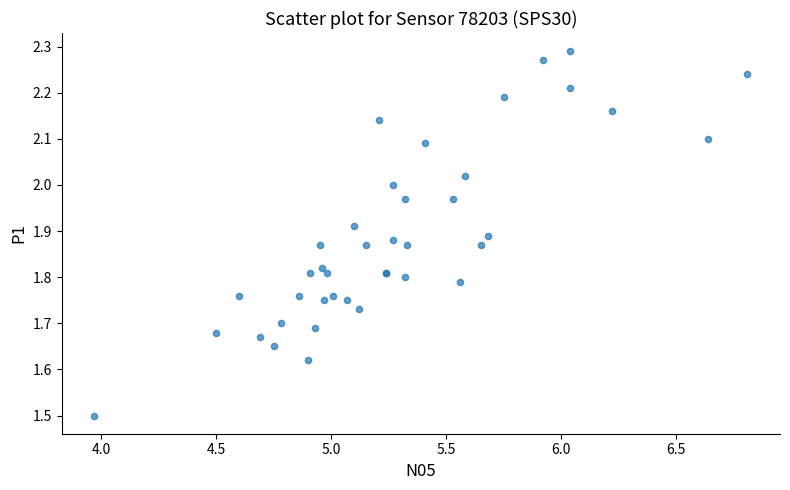

What Y value in the scatter plot is closest to 1?

1.5